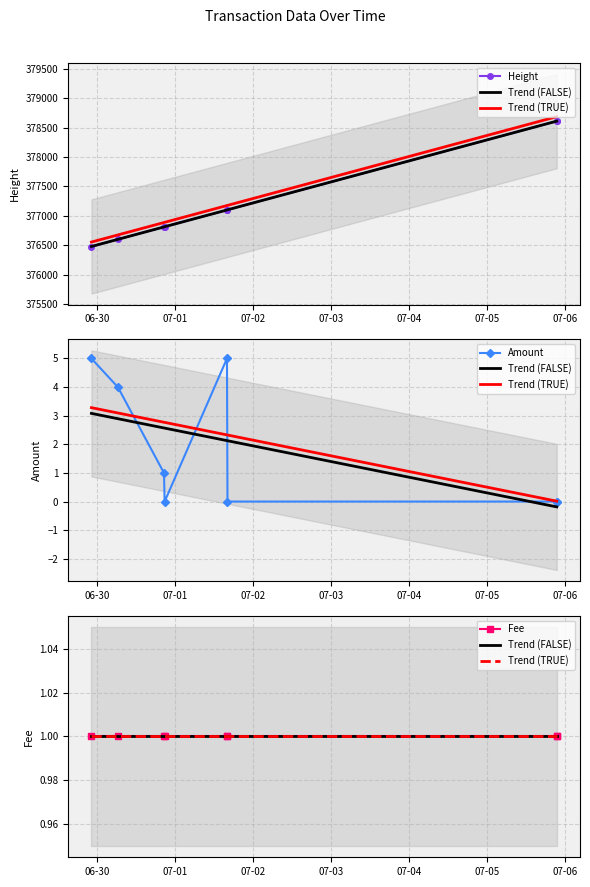

At 07-05, list the series in order from smallest to largest.

Amount, Fee, Trend (FALSE), Trend (TRUE), Height